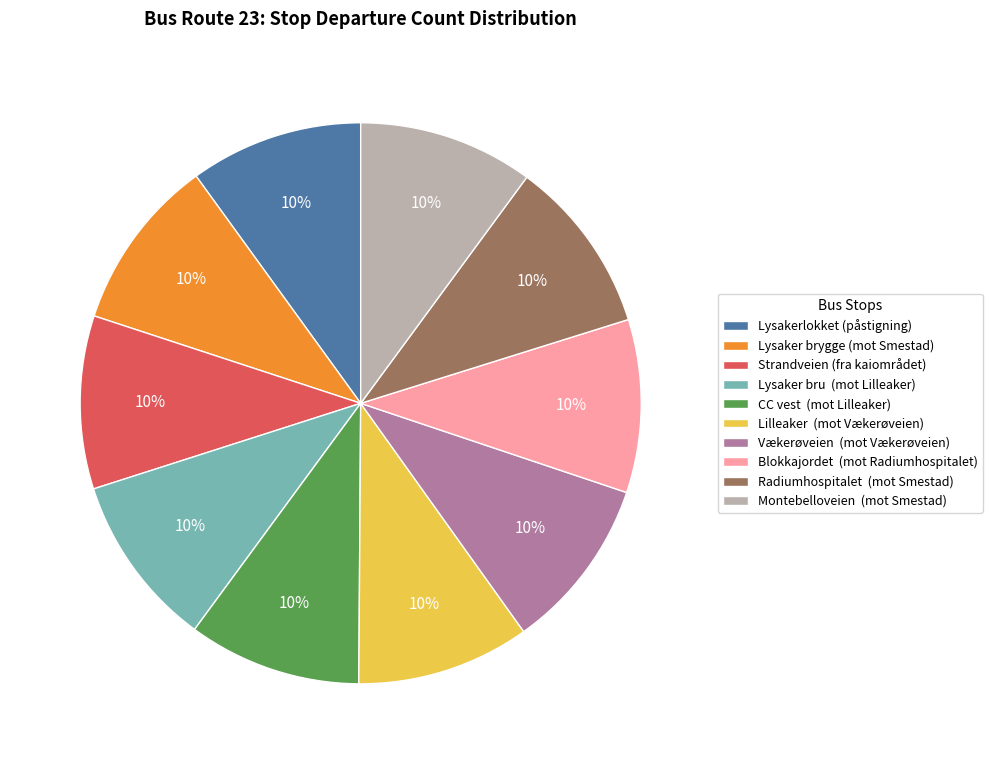

To the nearest percent, what is the combined percentage of Montebelloveien (mot Smestad) and Blokkajordet (mot Radiumhospitalet)?

20%